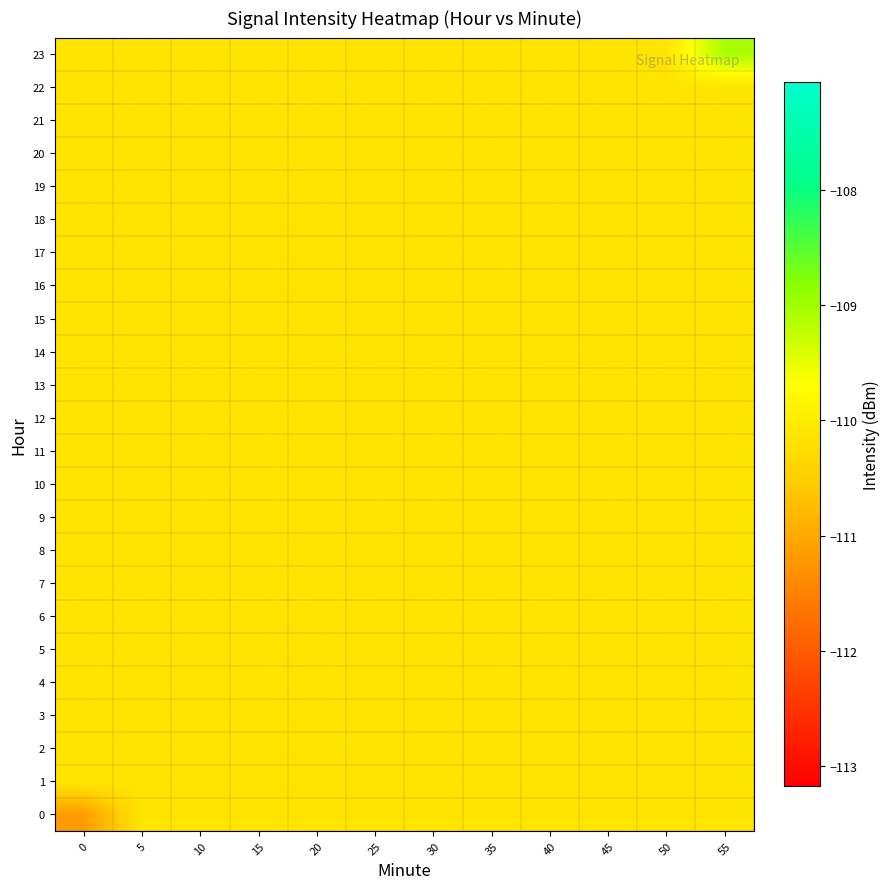

What is the maximum value shown in the chart?

-109.1